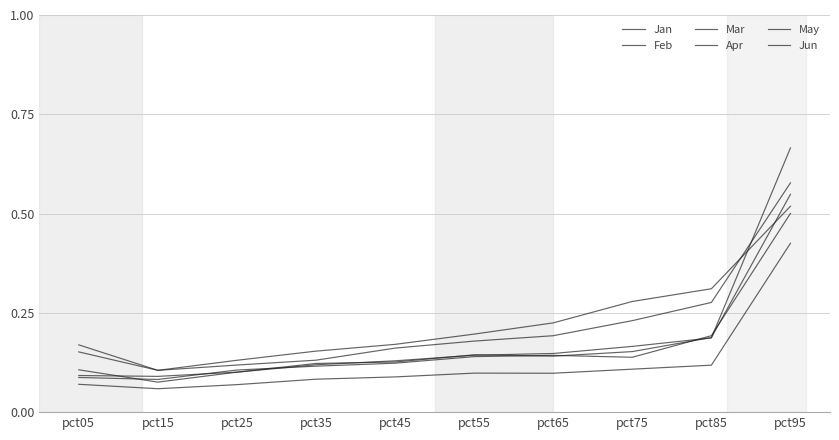

How many lines are shown in the chart?

6